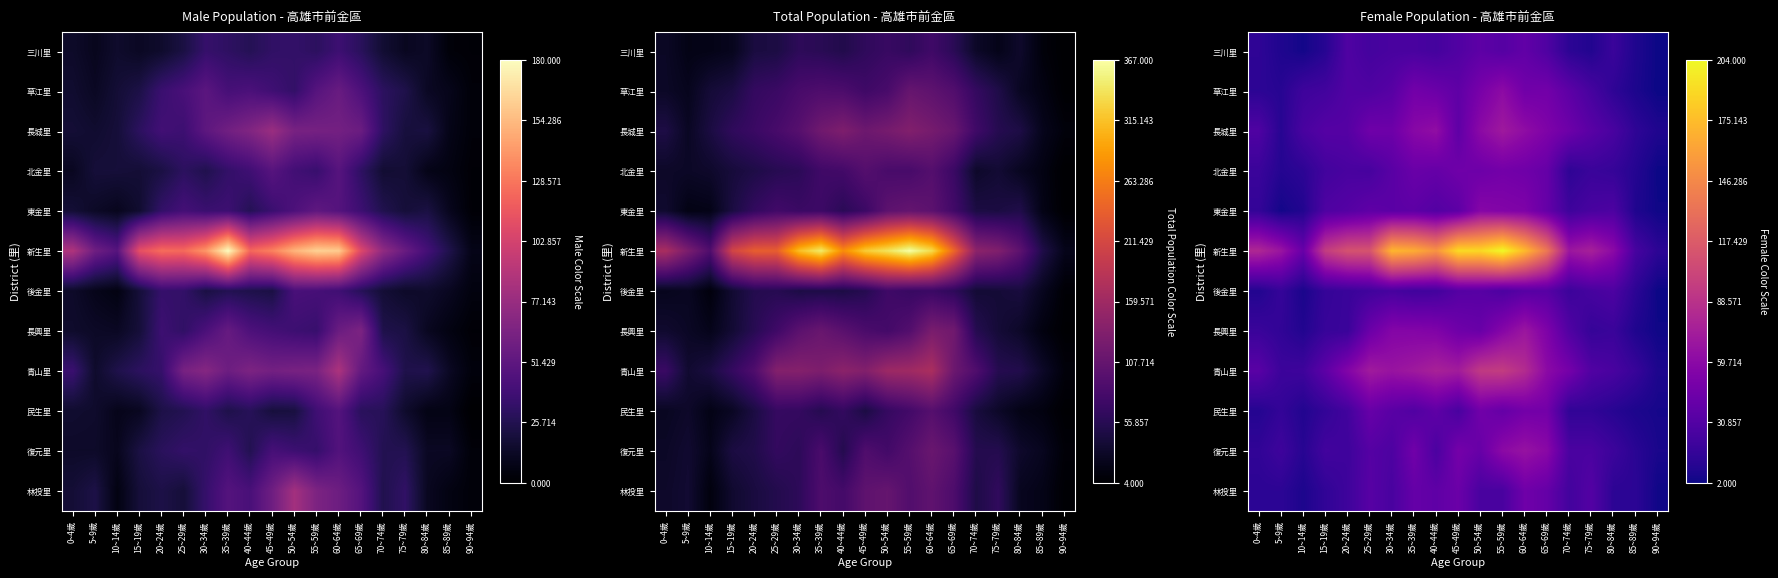

Between 25~29歲 and 15~19歲, which is larger?

25~29歲